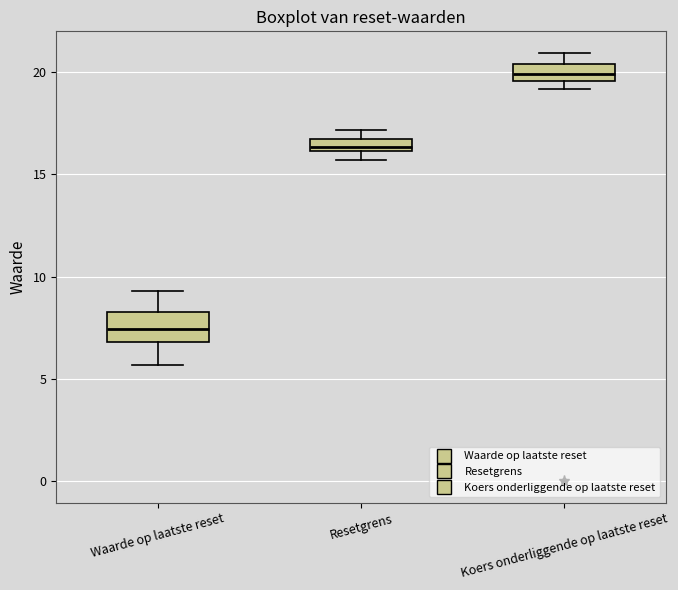

Which box has the lowest median line?

Waarde op laatste reset